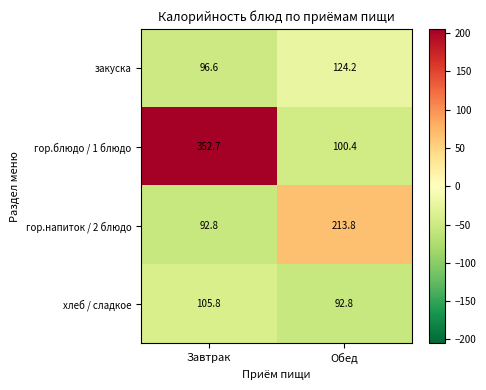

What is the greatest value displayed?

352.7